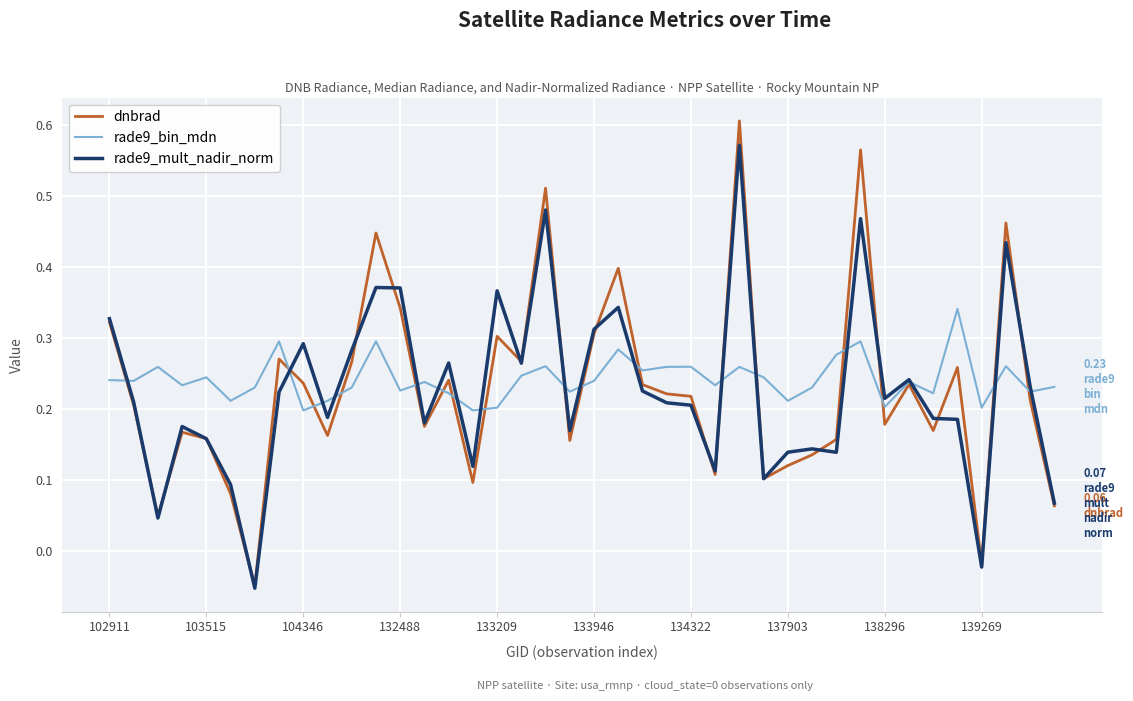

List the series in order of their peak value, lowest first.

rade9_bin_mdn, rade9_mult_nadir_norm, dnbrad